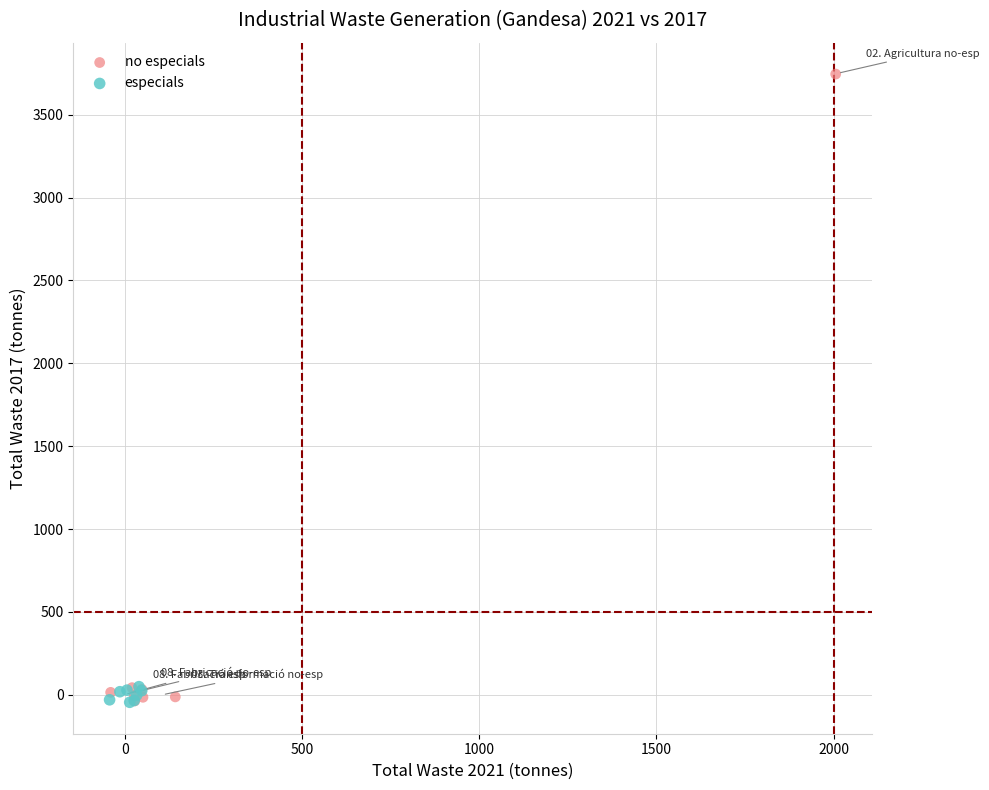

Which series has the largest Y range (max minus min)?

no especials